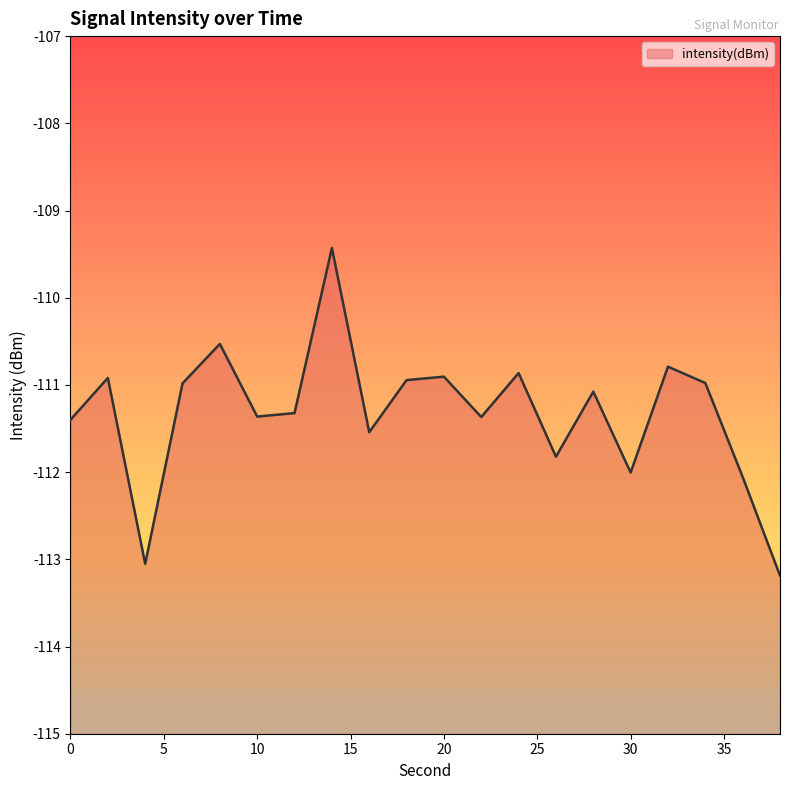

Rank the categories by value from lowest to highest.

38, 4, 36, 30, 26, 16, 0, 22, 10, 12, 28, 6, 34, 18, 2, 20, 24, 32, 8, 14